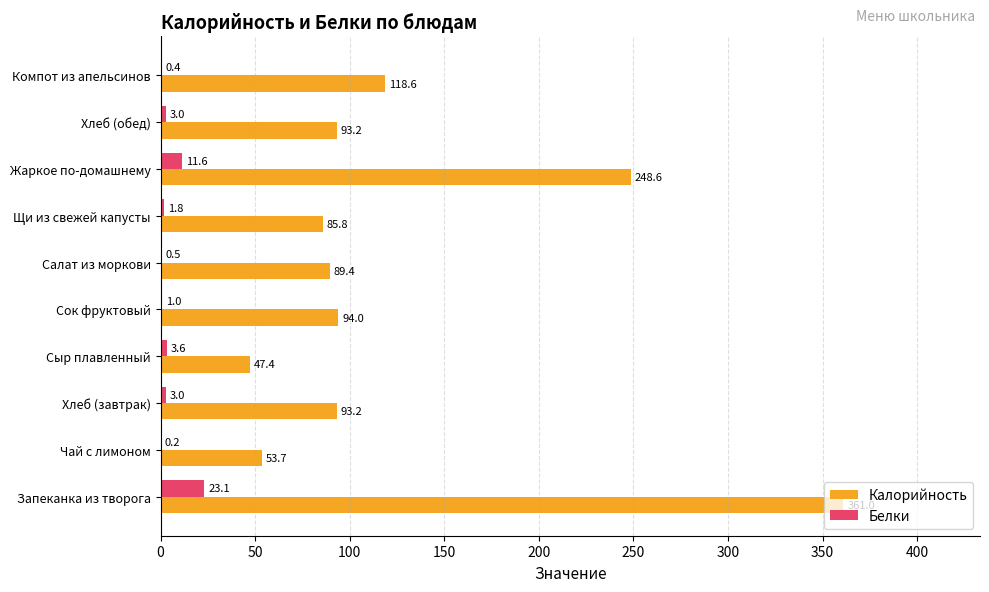

Between Хлеб (завтрак) and Щи из свежей капусты, which series saw the biggest shift?

Калорийность